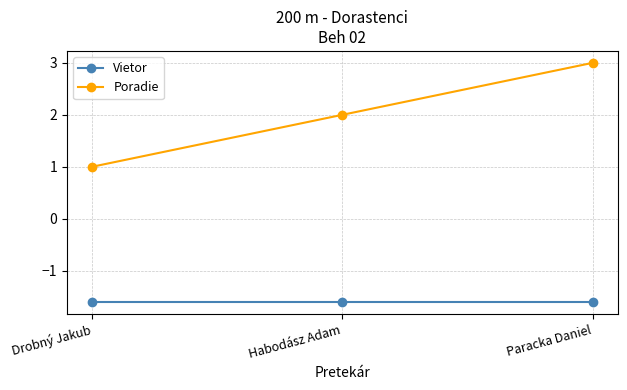

What is the label of the 1st point from the left?

Drobný Jakub